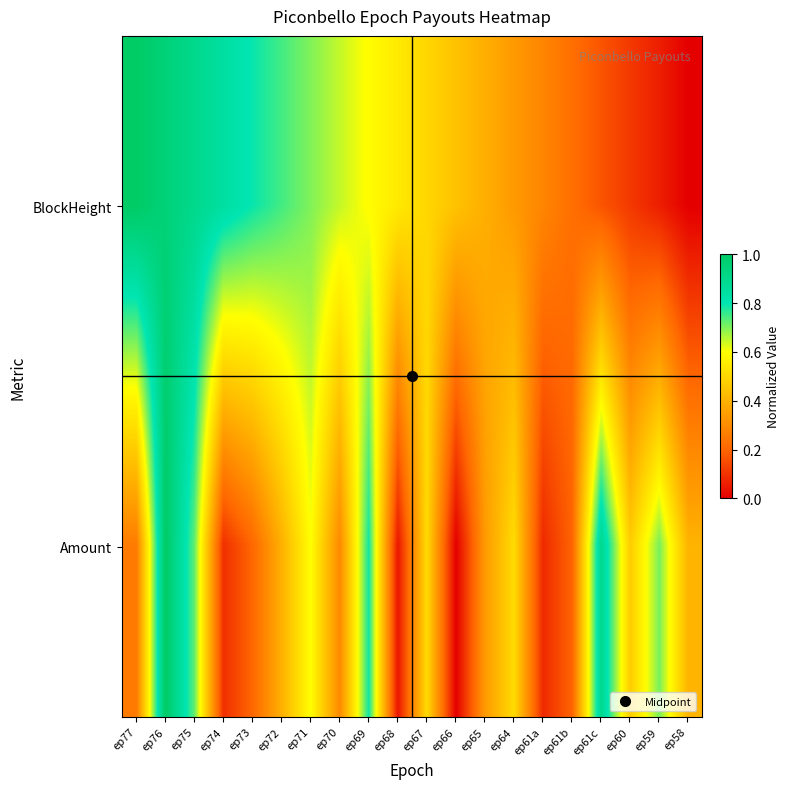

How many data points does each series have?

20